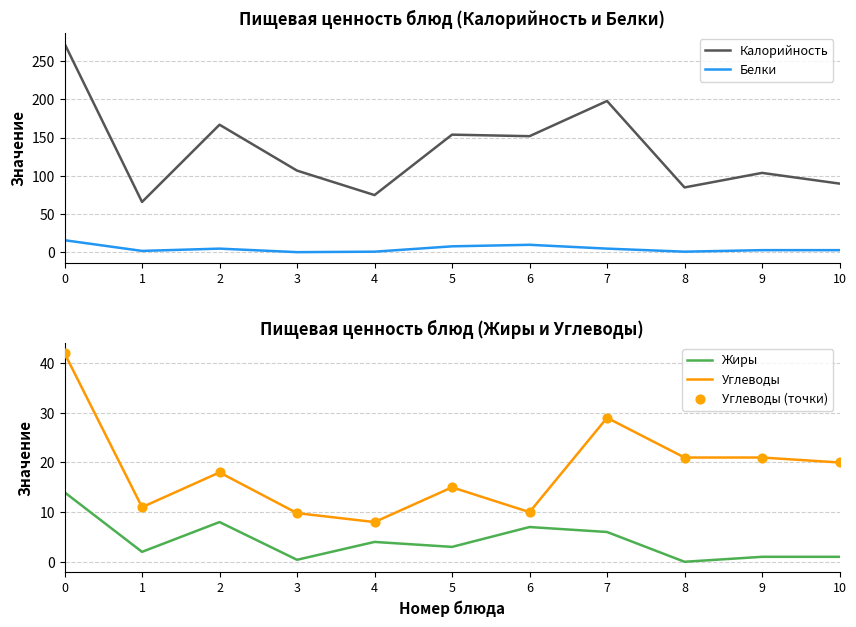

At how many categories does at least one series exceed 129?

5